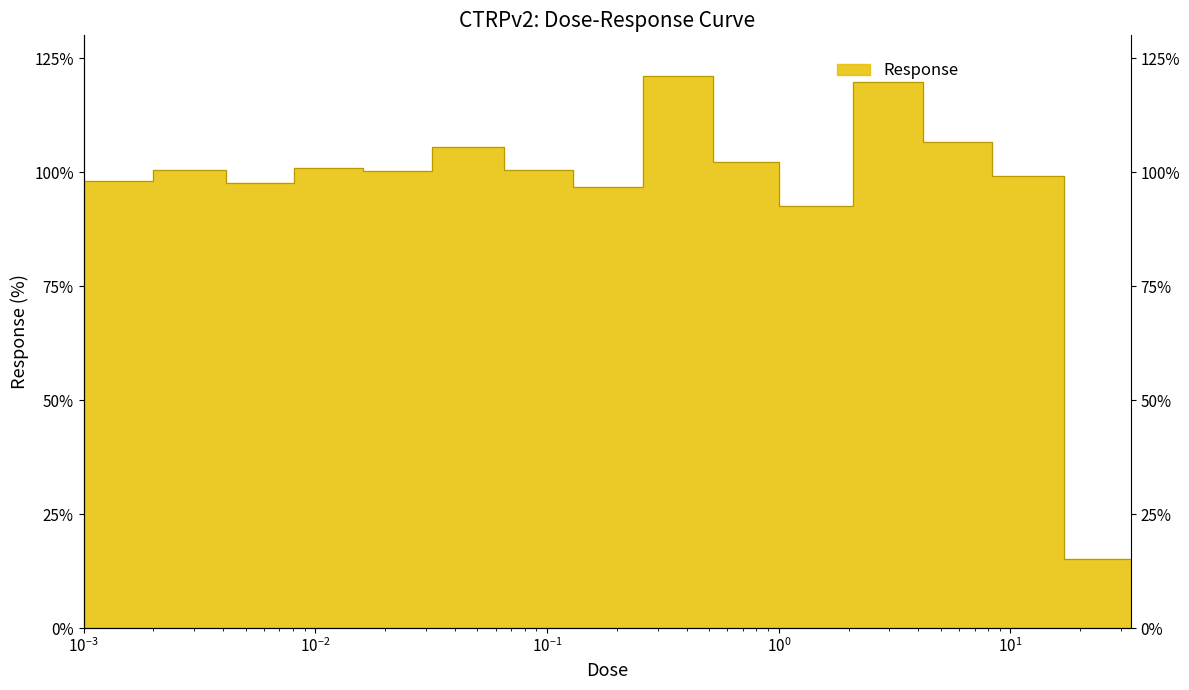

How many points are lower than both their immediate neighbors (excluding endpoints)?

4